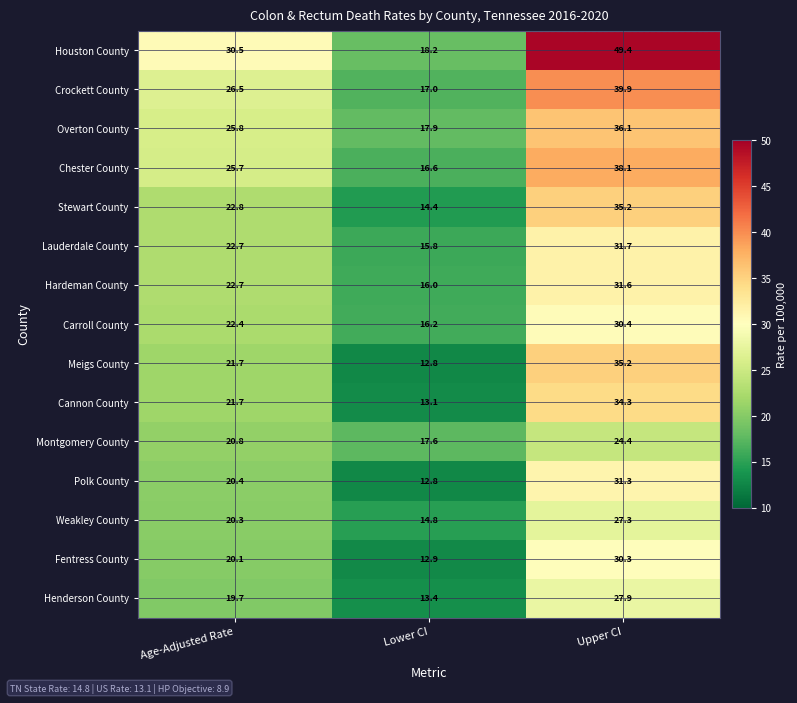

What is the lowest value of the Polk County series?

12.8